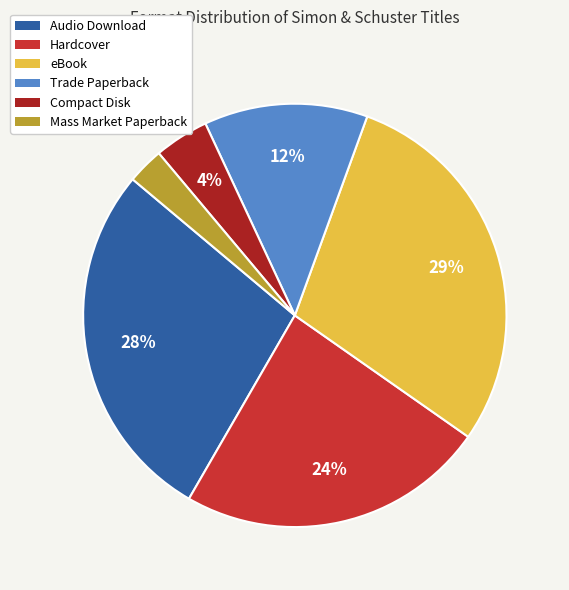

Is there any slice that represents more than half of the pie?

No